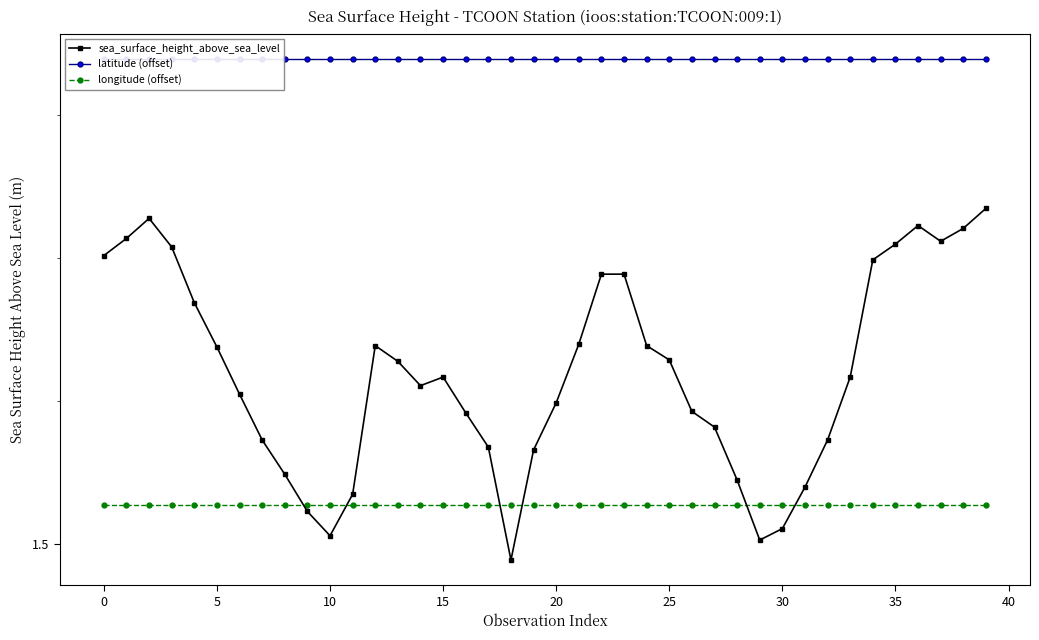

Rank the series at 36 from highest to lowest value.

latitude (offset), sea_surface_height_above_sea_level, longitude (offset)